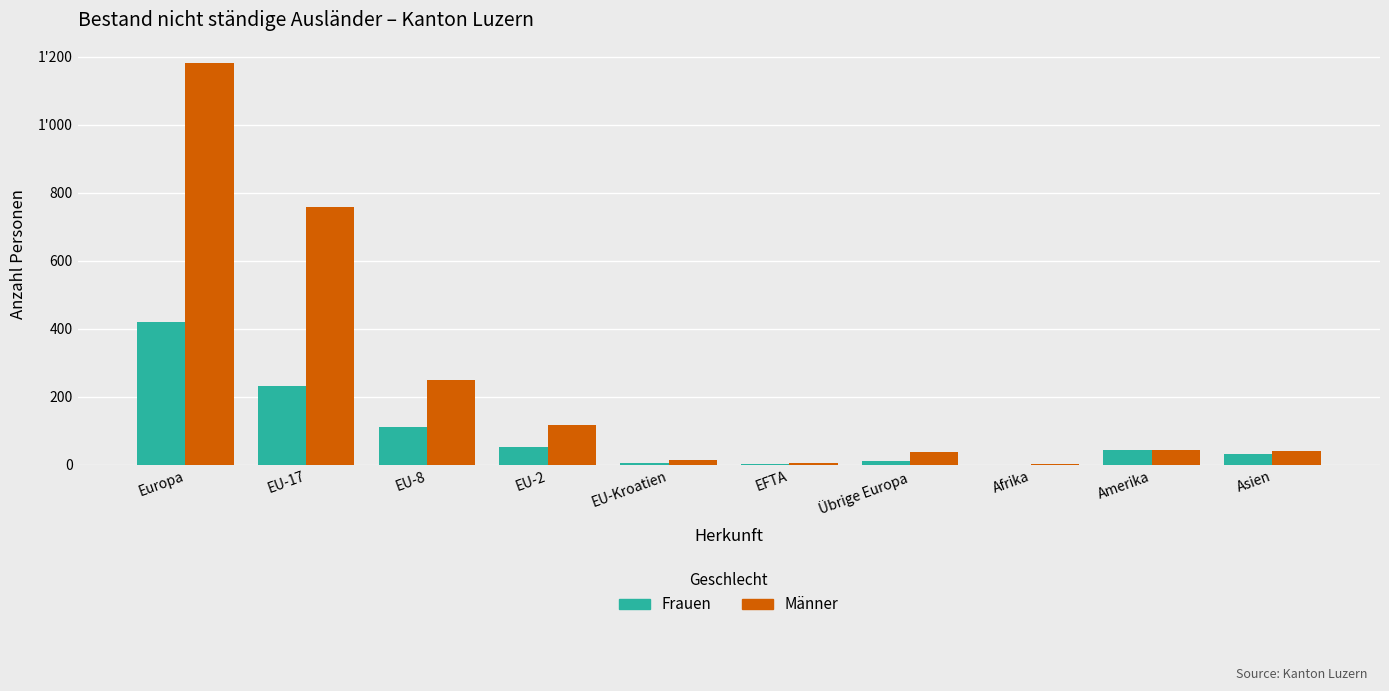

Does the chart contain stacked bars?

No